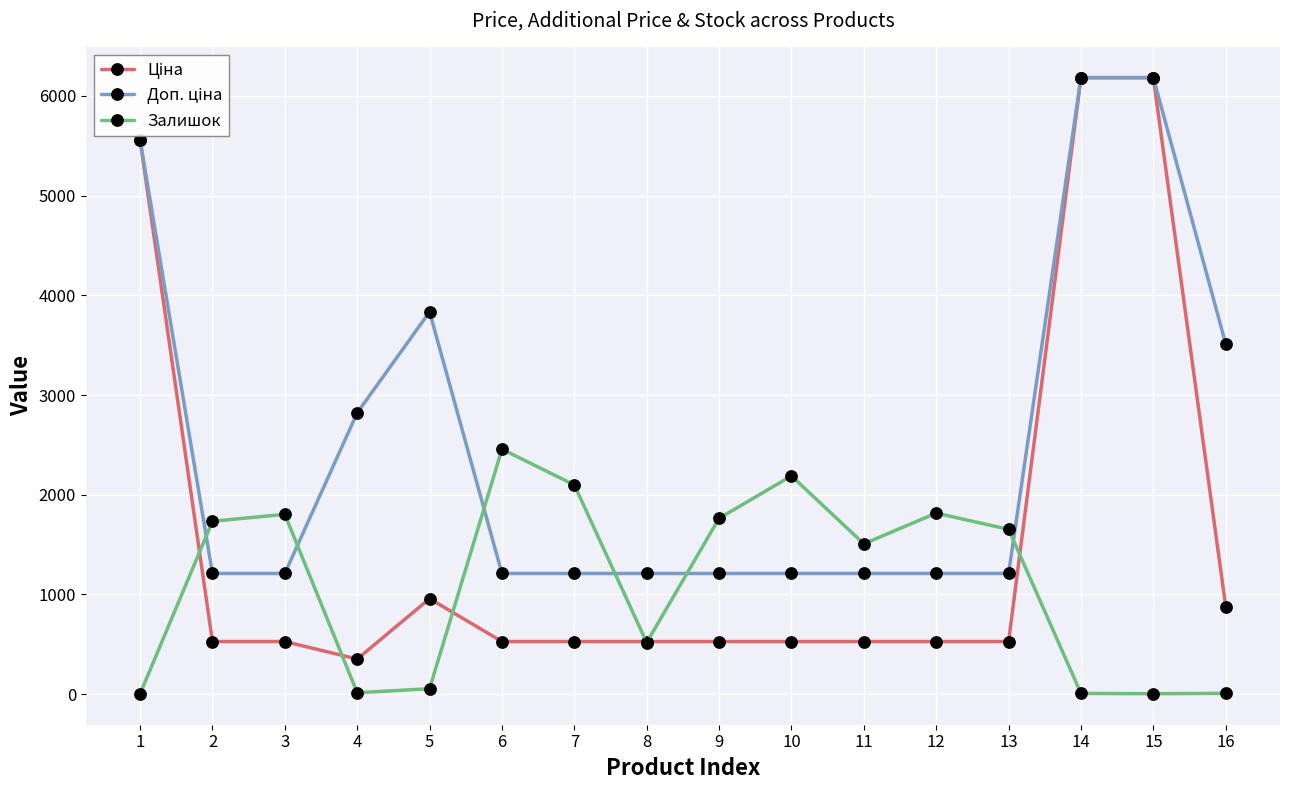

What is the maximum value for Залишок?

2457.0